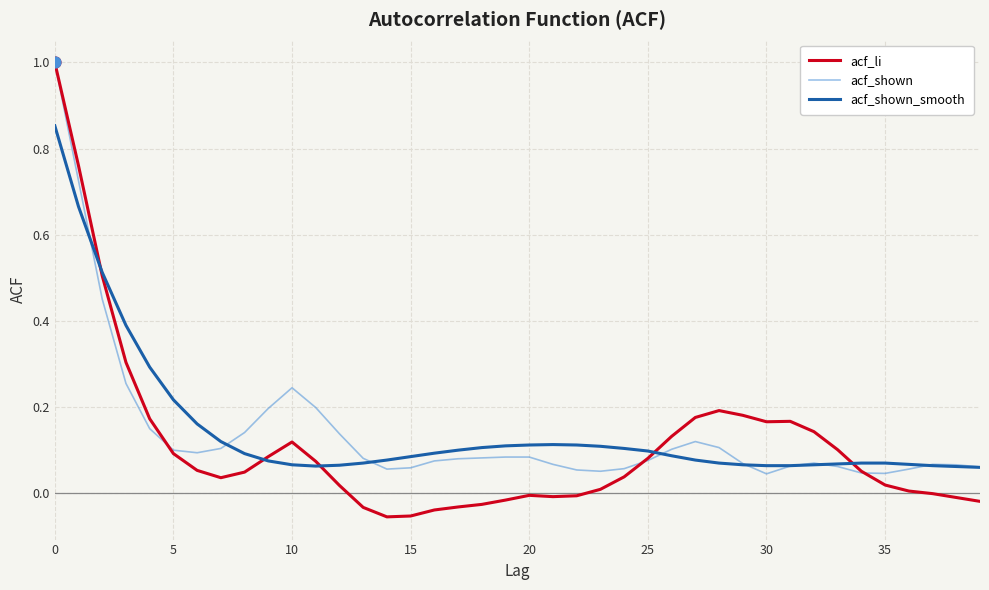

What are all the series names shown in the legend?

acf_li, acf_shown, acf_shown_smooth